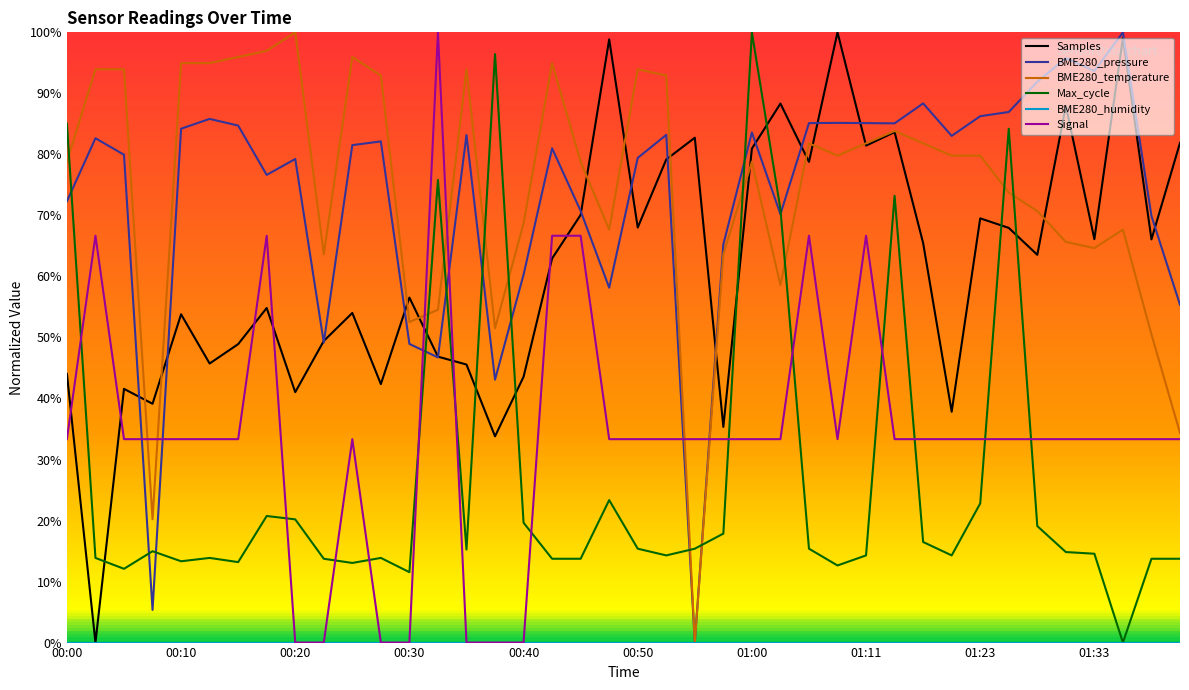

Reading left to right, extract all data points from this chart.

Samples: 0.4	0.0	0.4	0.4	0.5	0.5	0.5	0.5	0.4	0.5	0.5	0.4	0.6	0.5	0.5	0.3	0.4	0.6	0.7	1.0	0.7	0.8	0.8	0.4	0.8	0.9	0.8	1.0	0.8	0.8	0.7	0.4	0.7	0.7	0.6	0.9	0.7	1.0	0.7	0.8
BME280_pressure: 0.7	0.8	0.8	0.1	0.8	0.9	0.8	0.8	0.8	0.5	0.8	0.8	0.5	0.5	0.8	0.4	0.6	0.8	0.7	0.6	0.8	0.8	0.0	0.7	0.8	0.7	0.9	0.9	0.9	0.9	0.9	0.8	0.9	0.9	0.9	1.0	0.9	1.0	0.7	0.6
BME280_temperature: 0.8	0.9	0.9	0.2	0.9	0.9	1.0	1.0	1.0	0.6	1.0	0.9	0.5	0.5	0.9	0.5	0.7	0.9	0.8	0.7	0.9	0.9	0.0	0.6	0.8	0.6	0.8	0.8	0.8	0.8	0.8	0.8	0.8	0.7	0.7	0.7	0.6	0.7	0.5	0.3
Max_cycle: 0.9	0.1	0.1	0.1	0.1	0.1	0.1	0.2	0.2	0.1	0.1	0.1	0.1	0.8	0.2	1.0	0.2	0.1	0.1	0.2	0.2	0.1	0.2	0.2	1.0	0.7	0.2	0.1	0.1	0.7	0.2	0.1	0.2	0.8	0.2	0.1	0.1	0.0	0.1	0.1
BME280_humidity: 0.0	0.0	0.0	0.0	0.0	0.0	0.0	0.0	0.0	0.0	0.0	0.0	0.0	0.0	0.0	0.0	0.0	0.0	0.0	0.0	0.0	0.0	0.0	0.0	0.0	0.0	0.0	0.0	0.0	0.0	0.0	0.0	0.0	0.0	0.0	0.0	0.0	0.0	0.0	0.0
Signal: 0.3	0.7	0.3	0.3	0.3	0.3	0.3	0.7	0.0	0.0	0.3	0.0	0.0	1.0	0.0	0.0	0.0	0.7	0.7	0.3	0.3	0.3	0.3	0.3	0.3	0.3	0.7	0.3	0.7	0.3	0.3	0.3	0.3	0.3	0.3	0.3	0.3	0.3	0.3	0.3